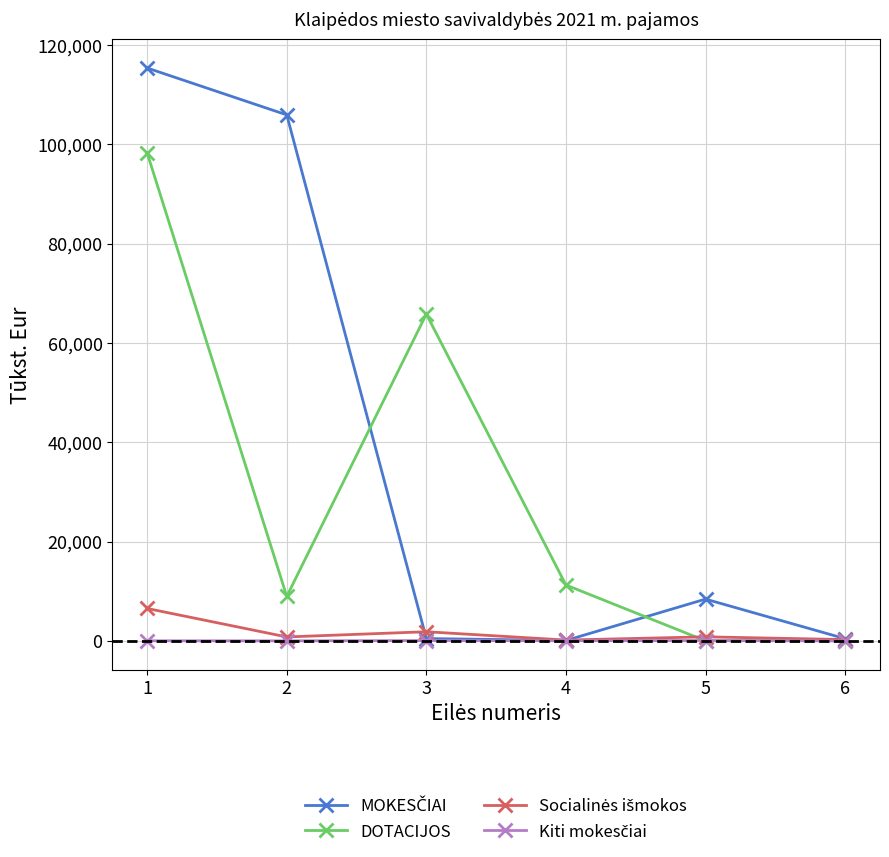

Between 4 and 6, which series saw the biggest shift?

DOTACIJOS